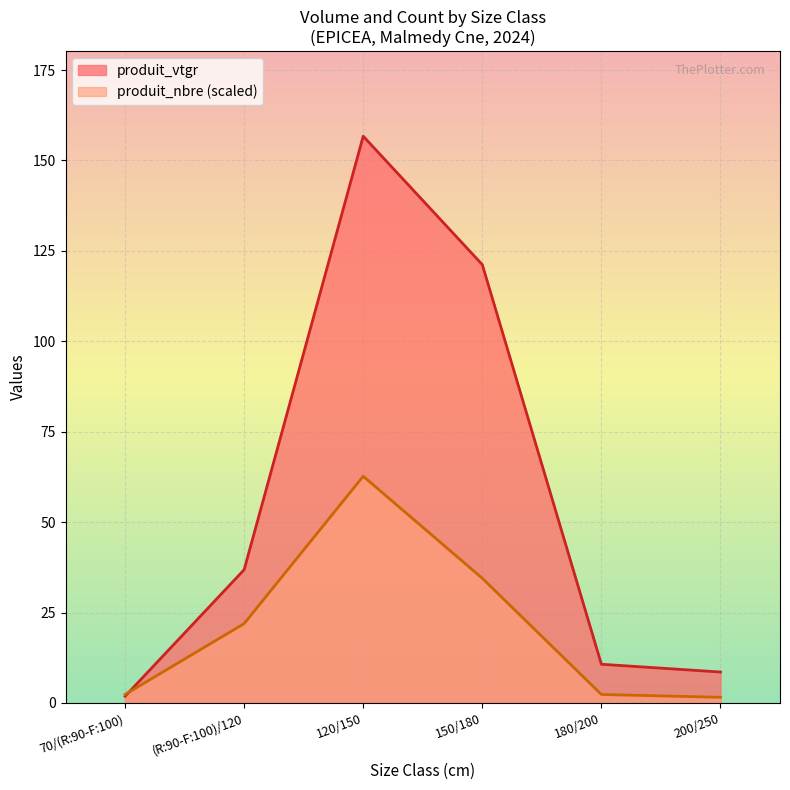

What are all the series names shown in the legend?

produit_vtgr, produit_nbre (scaled)